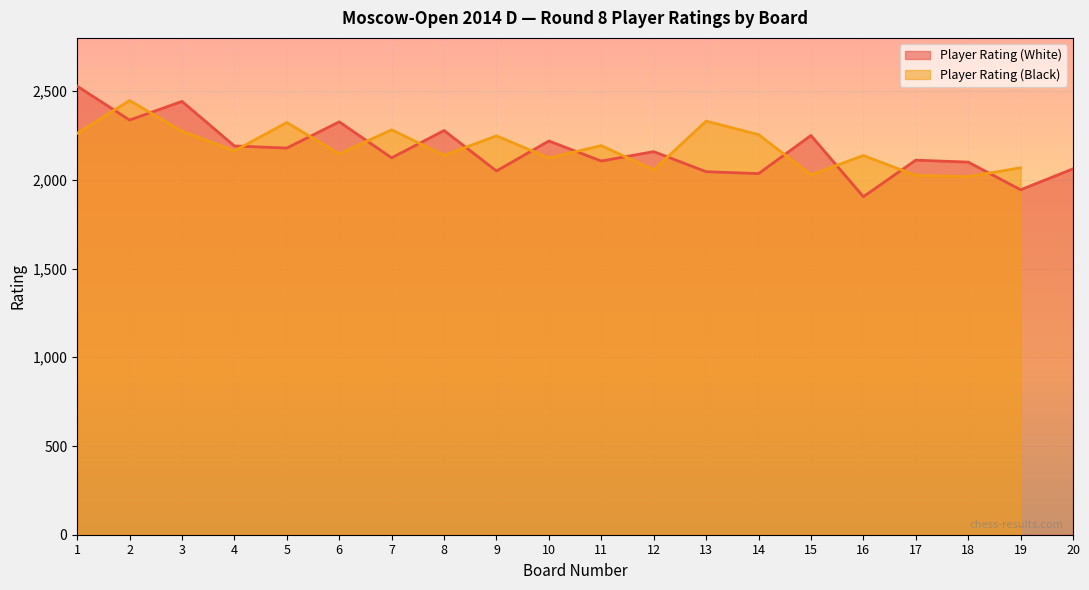

Is it true that Player Rating (White) equals 3024 at 10?

False